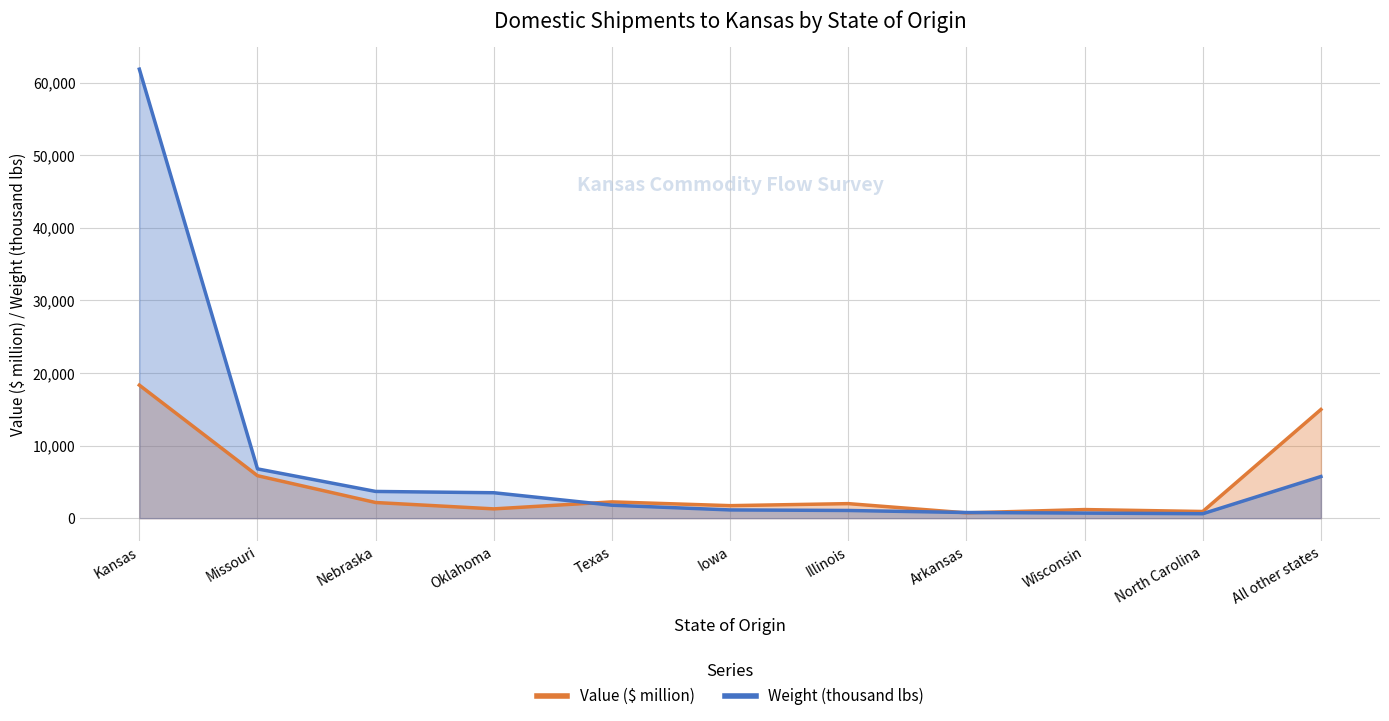

What is the difference between the second highest and minimum values in the Value ($ million) series?

14242